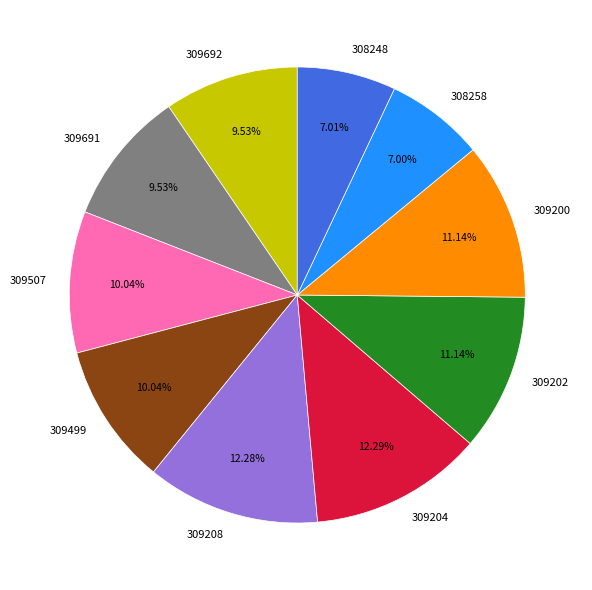

Is 308258 the majority of the pie?

No